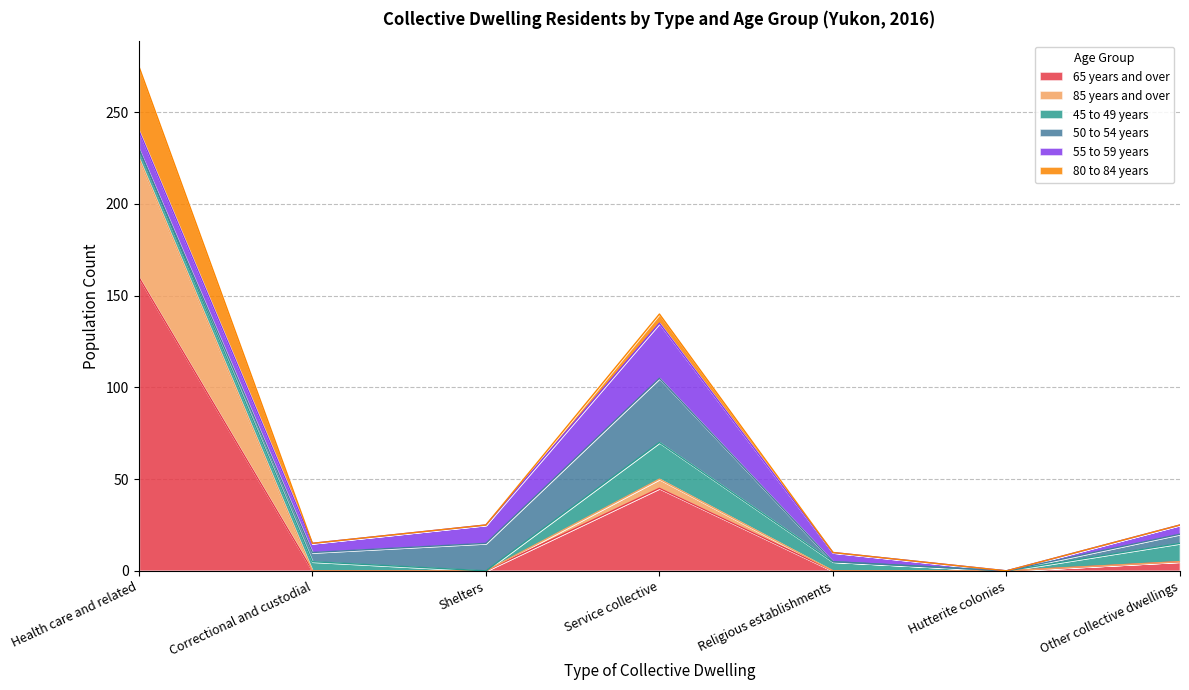

True or false: 80 to 84 years and 65 years and over intersect in this chart.

False